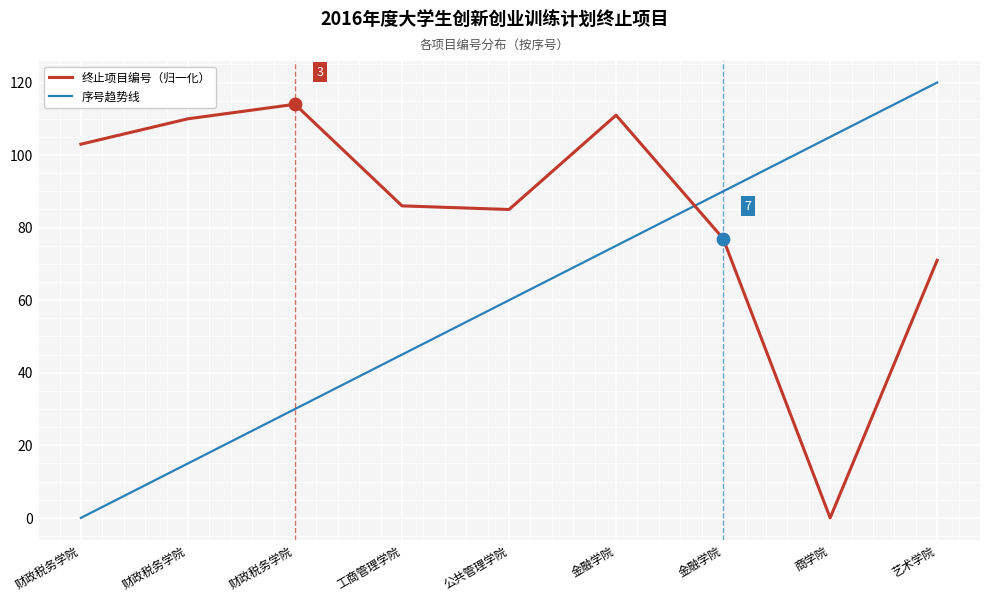

Which series has the largest total across all categories?

终止项目编号（归一化）